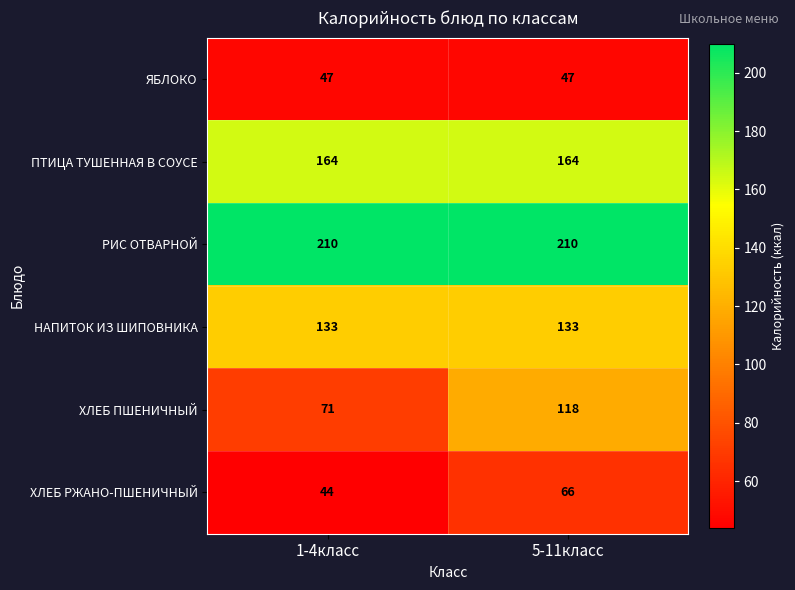

At which category is the sum across all series the highest?

5-11класс